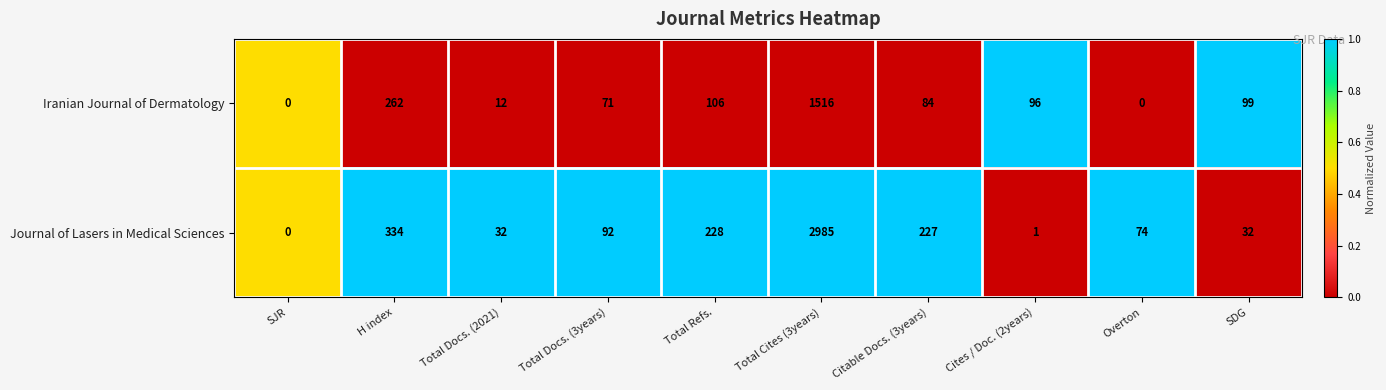

At SDG, list the series in order from smallest to largest.

Journal of Lasers in Medical Sciences, Iranian Journal of Dermatology